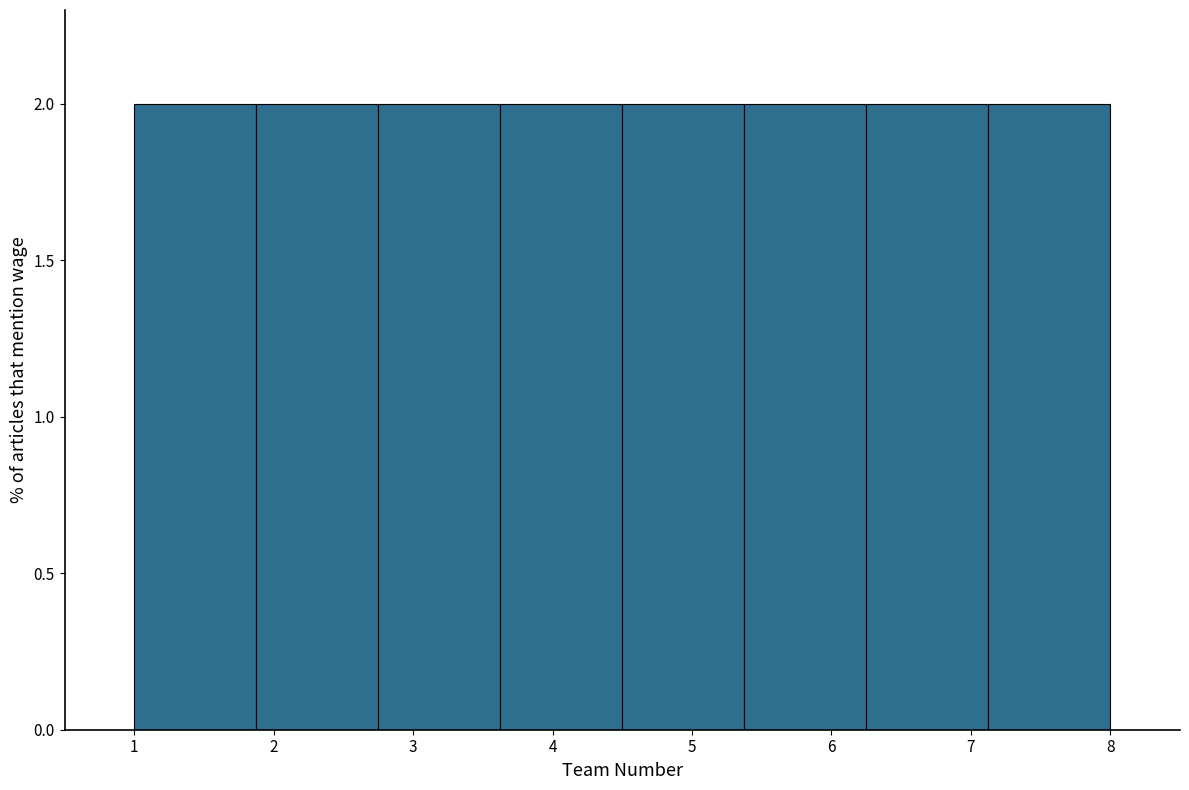

Reading left to right, list every bar in this chart as the range it spans on the x-axis followed by its height. Neither the bar edges nor the heights are printed on the chart, so give them approximately, as read against the axes.

1.0 to 1.9: 2
1.9 to 2.8: 2
2.8 to 3.6: 2
3.6 to 4.5: 2
4.5 to 5.4: 2
5.4 to 6.3: 2
6.3 to 7.1: 2
7.1 to 8.0: 2